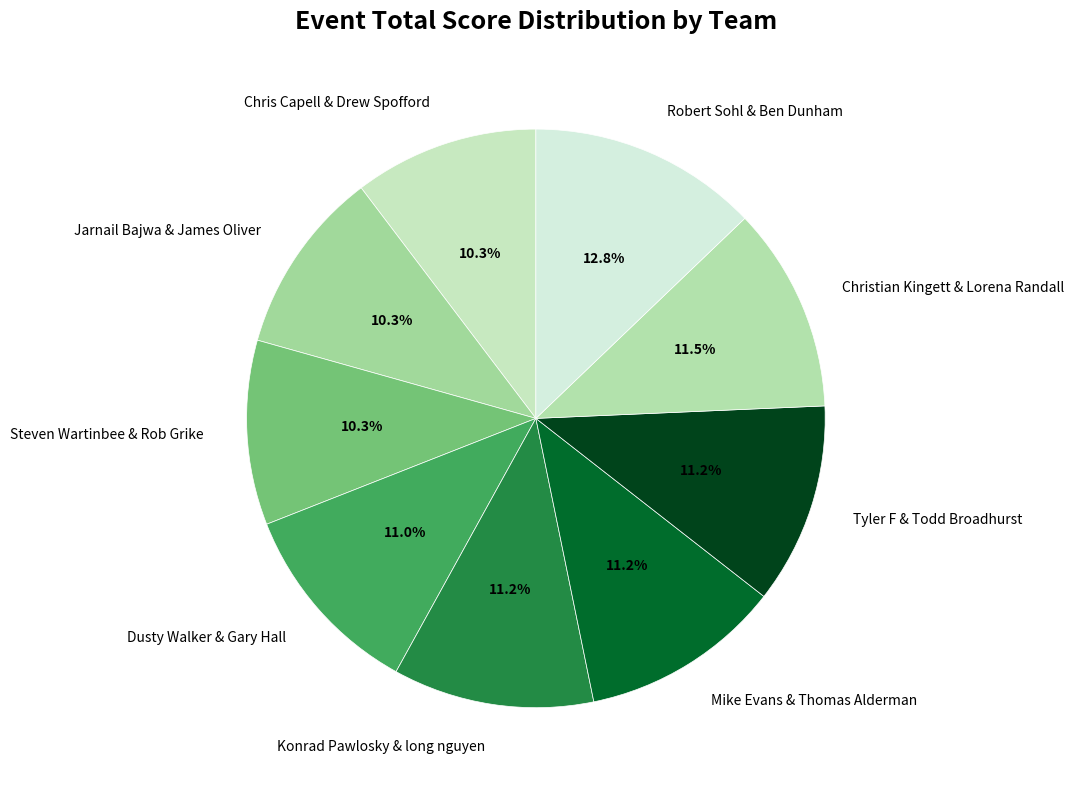

Between Robert Sohl & Ben Dunham and Jarnail Bajwa & James Oliver, which is larger?

Robert Sohl & Ben Dunham